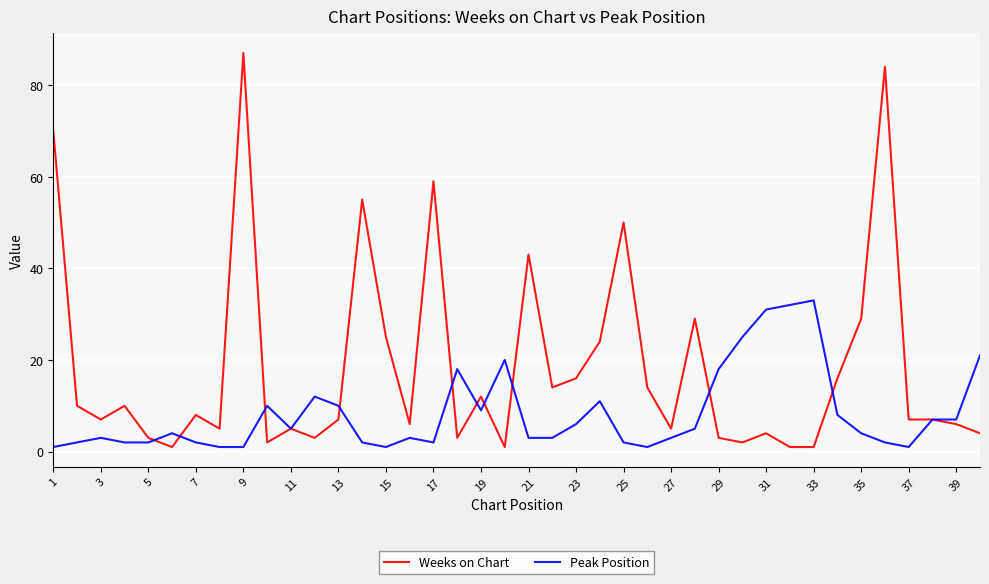

List the series in order of their overall mean, highest first.

Weeks on Chart, Peak Position